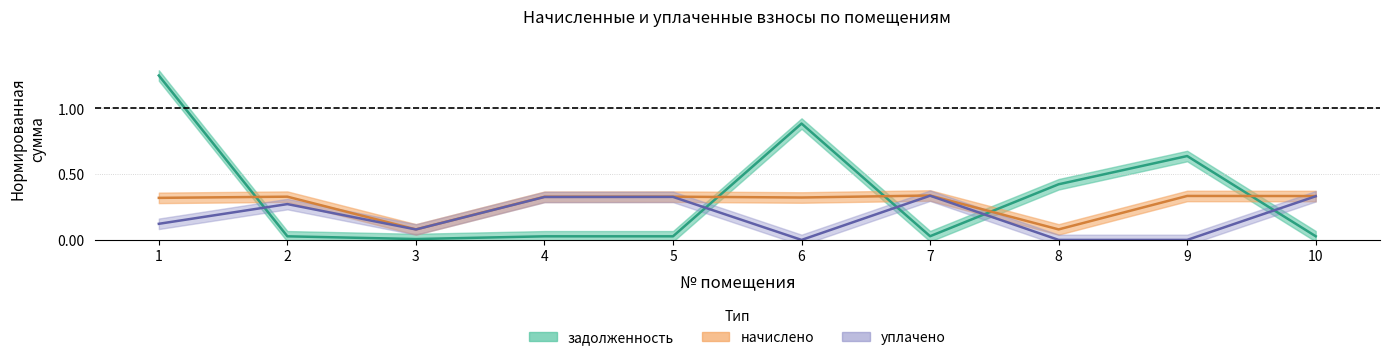

What is the difference between the maximum and second lowest values in the задолженность series?

1.2